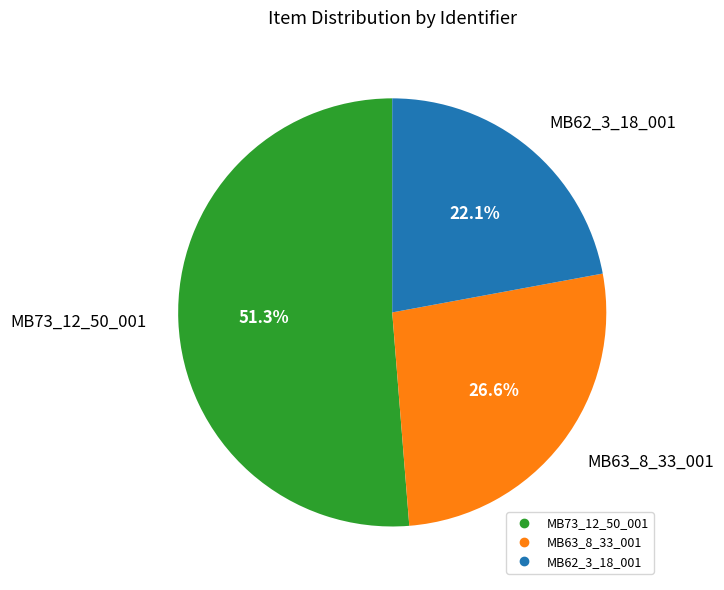

To the nearest percent, what is the average slice percentage?

33%